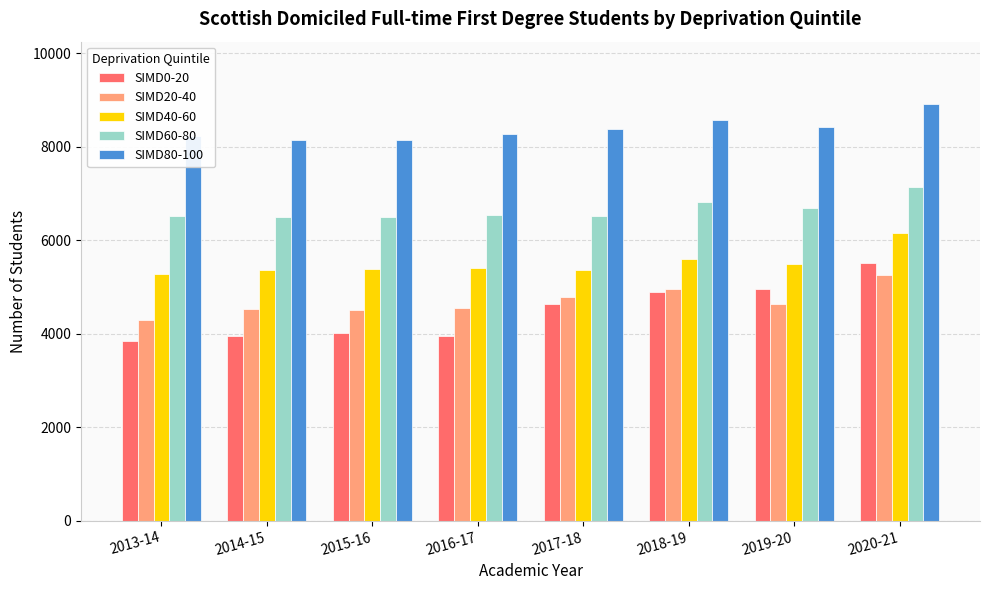

What is the greatest value displayed?

8915